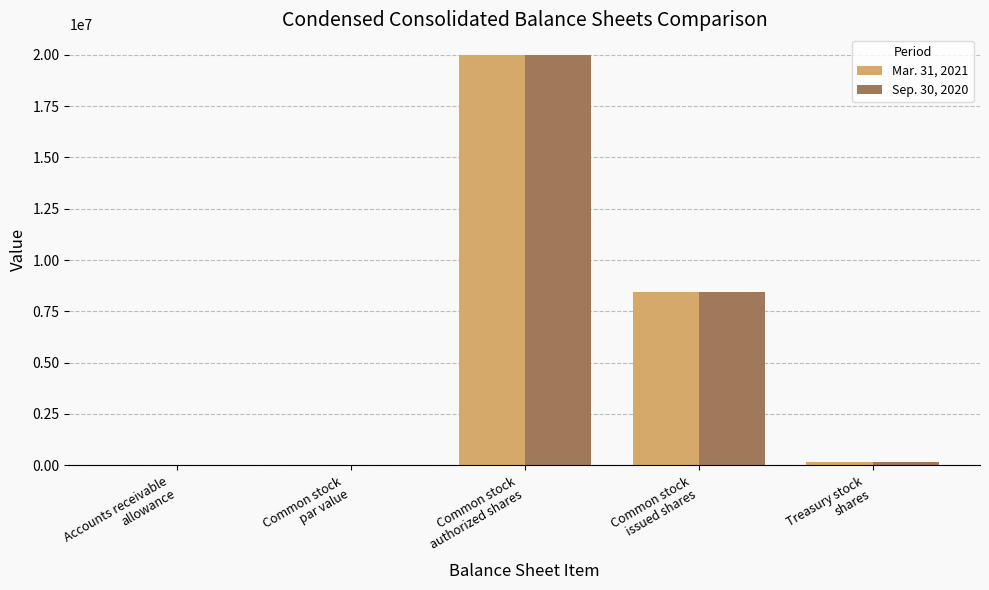

What is the sum of all Sep. 30, 2020 values?

28613301.5